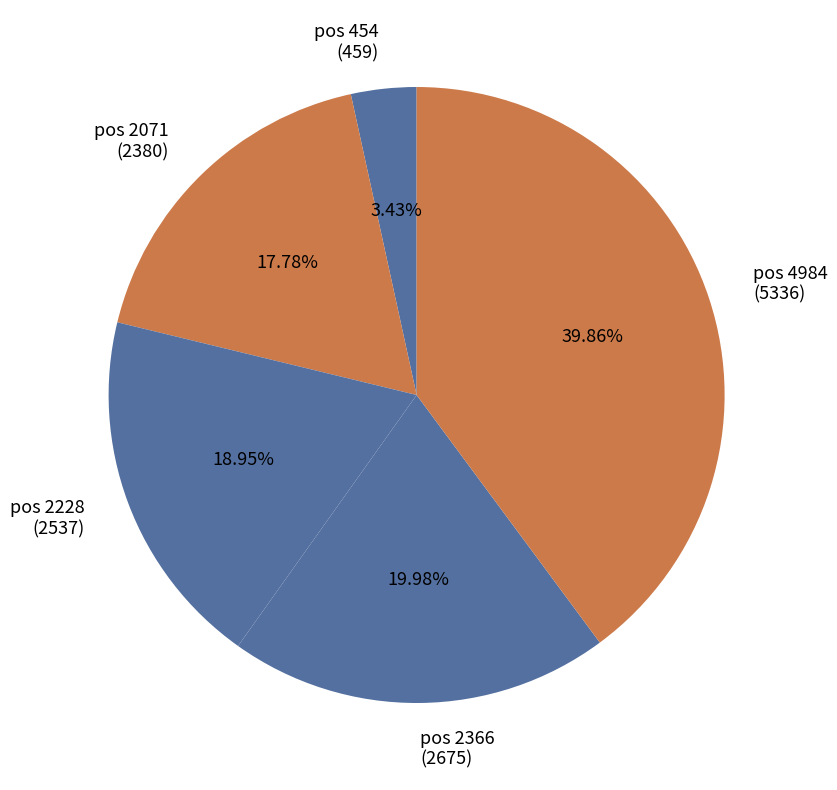

Is there any slice that represents more than half of the pie?

No